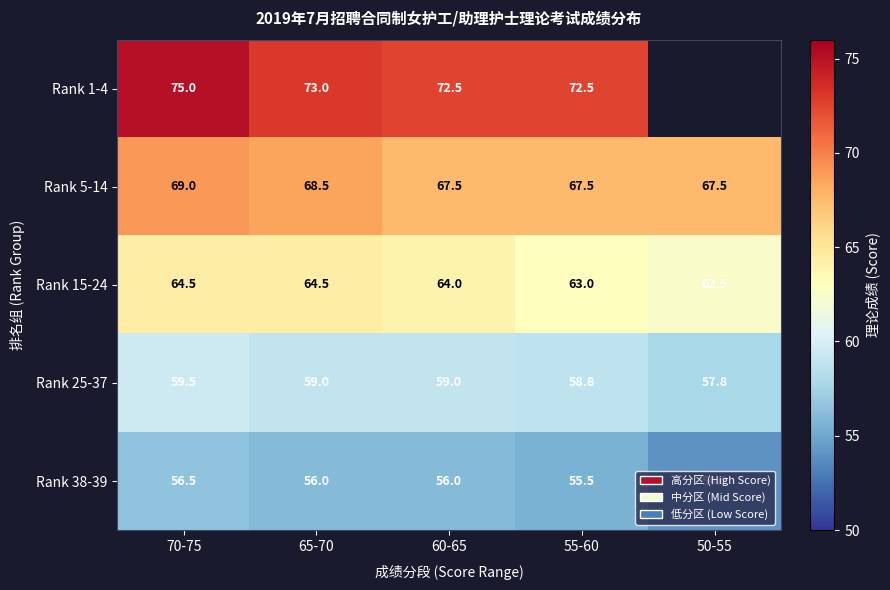

Is it true that Rank 25-37 equals 58.8 at 55-60?

True